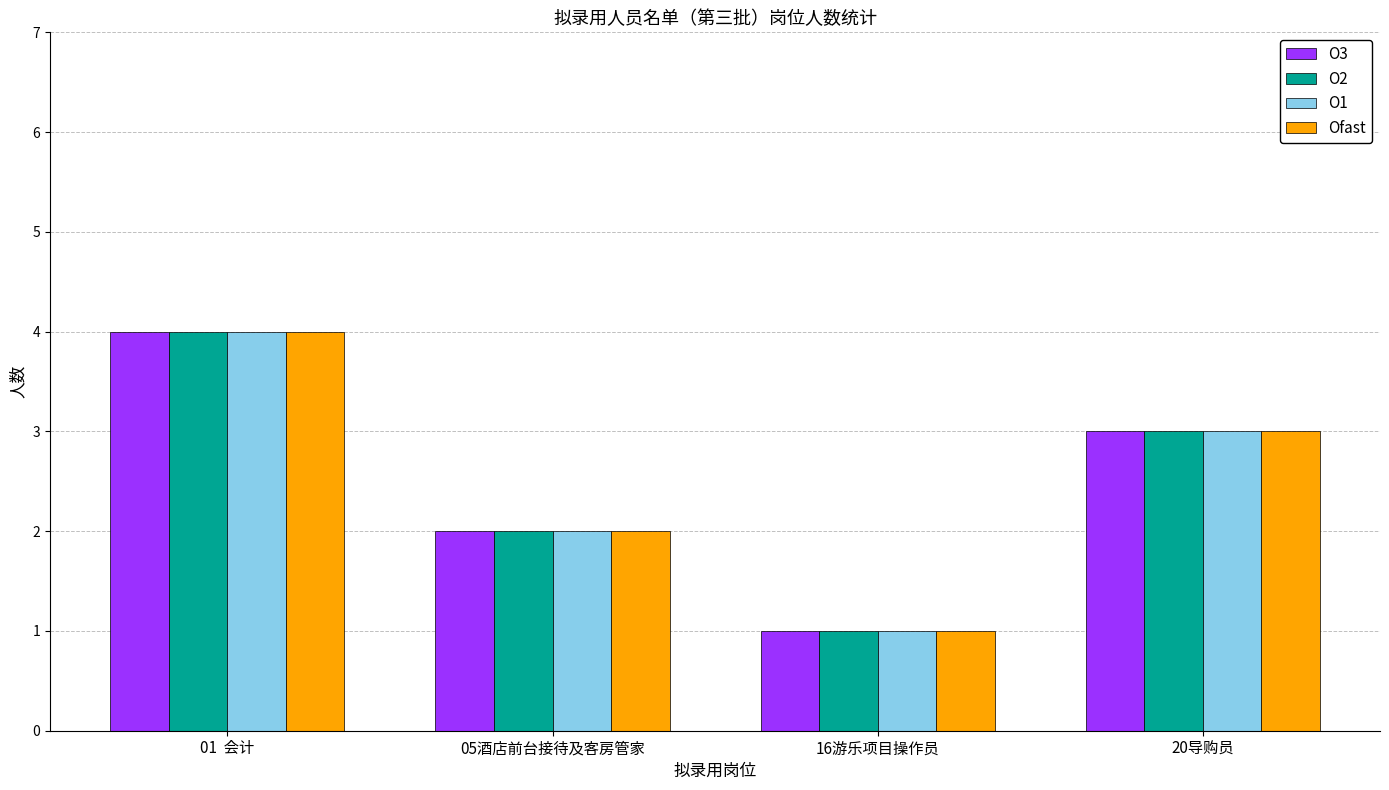

How many Ofast values are between 2 and 4?

3